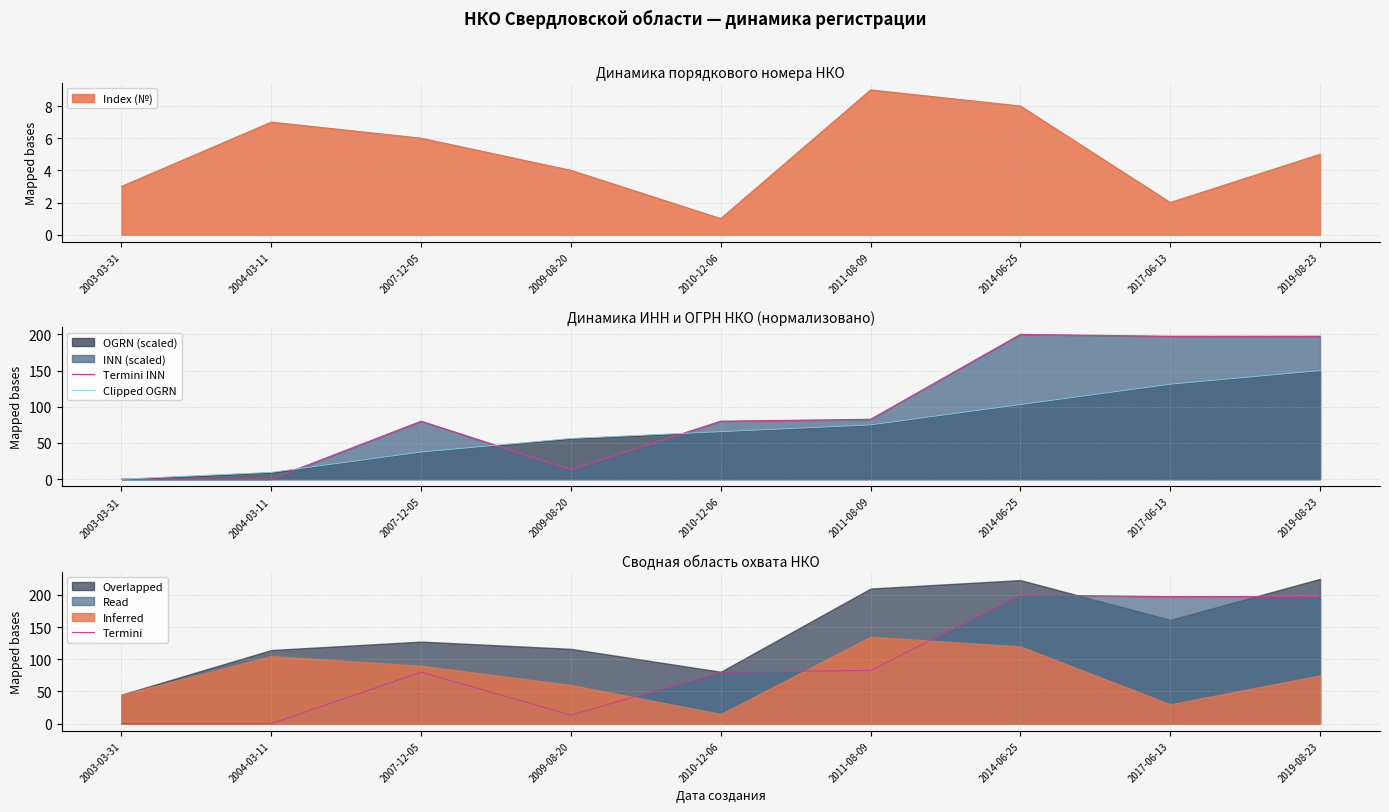

Where is Termini nearest to the value 100?

2011-08-09